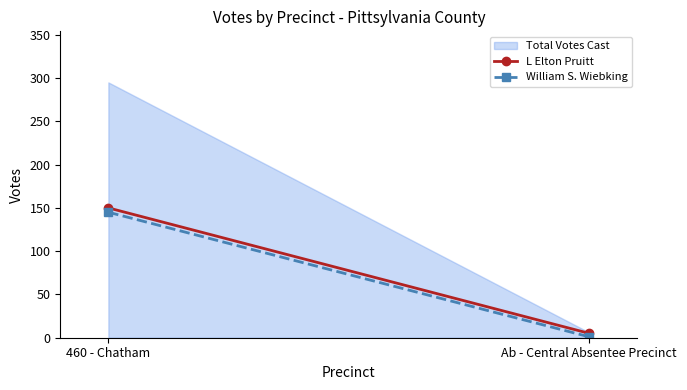

Reading left to right, list all the values displayed in this chart.

295	6